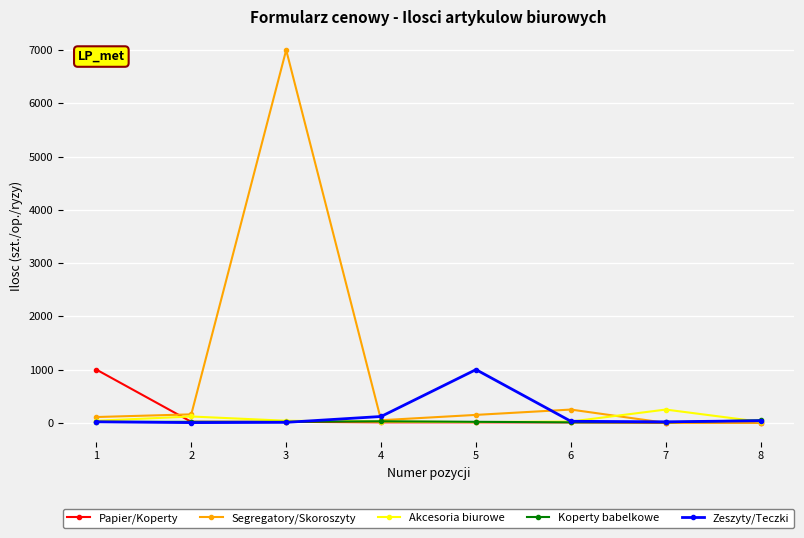

What is the average value of the Akcesoria biurowe series?

67